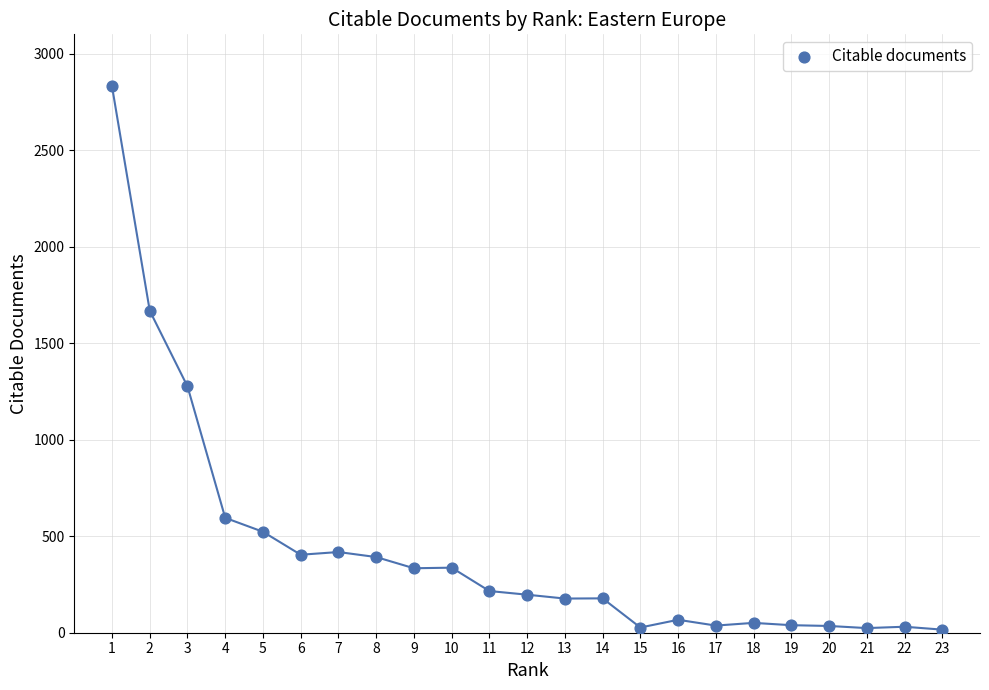

What Y value in the scatter plot is closest to 1423?

1276